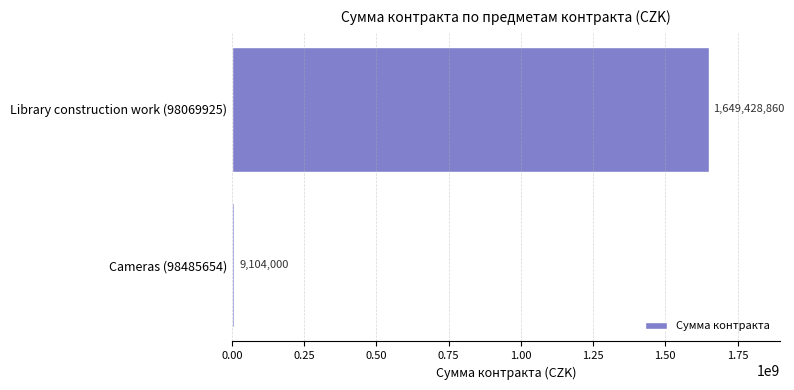

Rank the categories by value from lowest to highest.

Cameras (98485654), Library construction work (98069925)